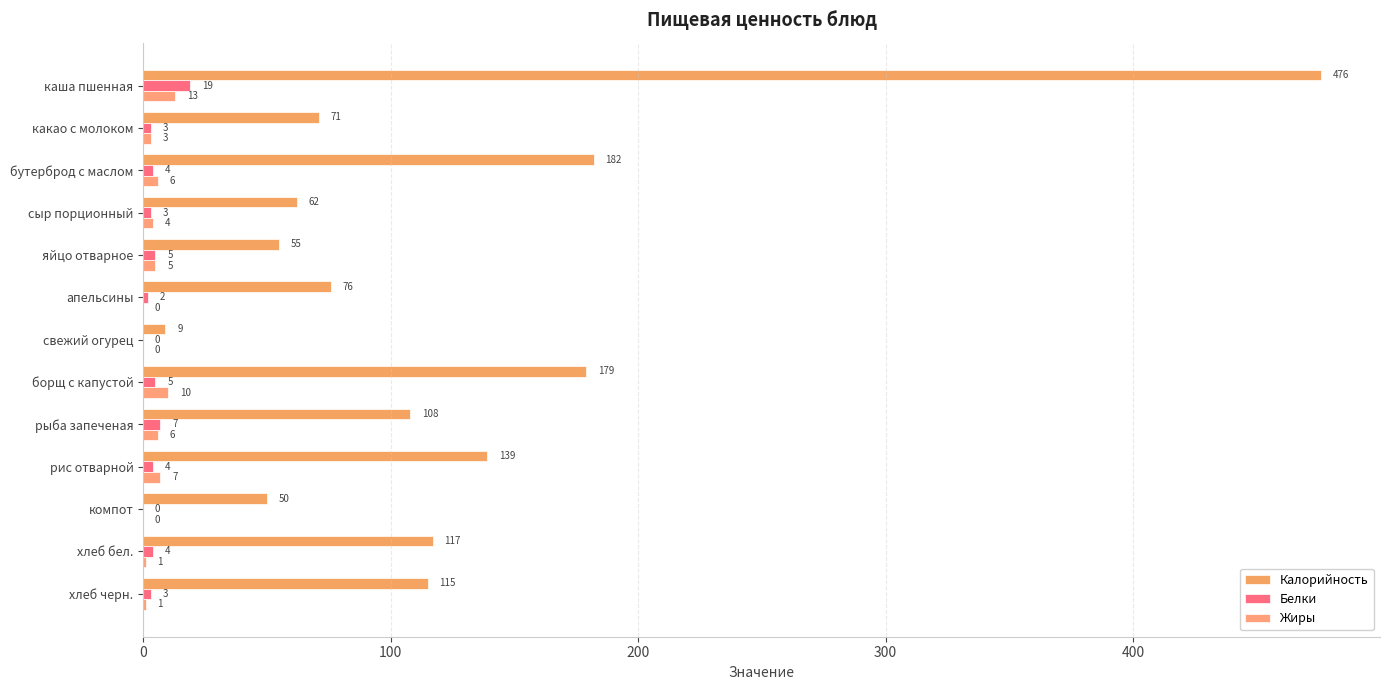

Count the number of categories in the chart.

13